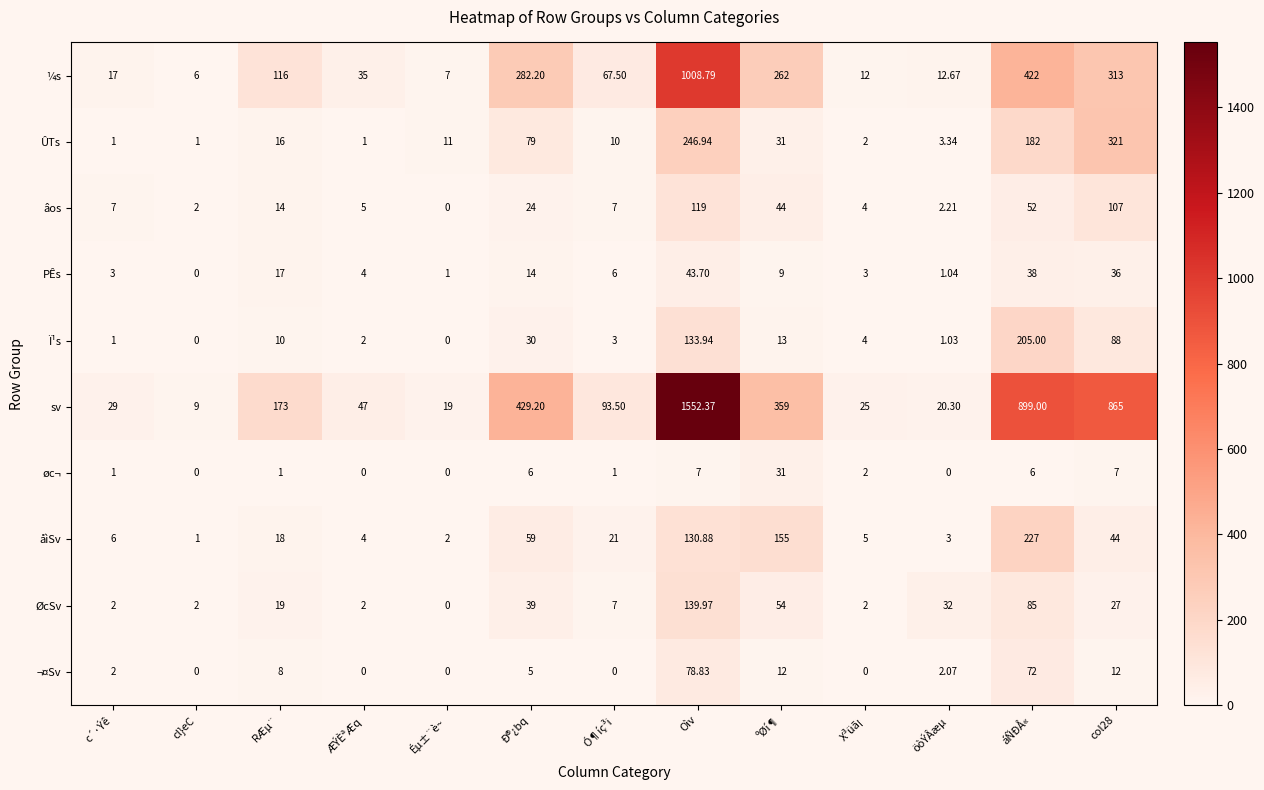

Where is åìSv nearest to the value 114?

Oìv